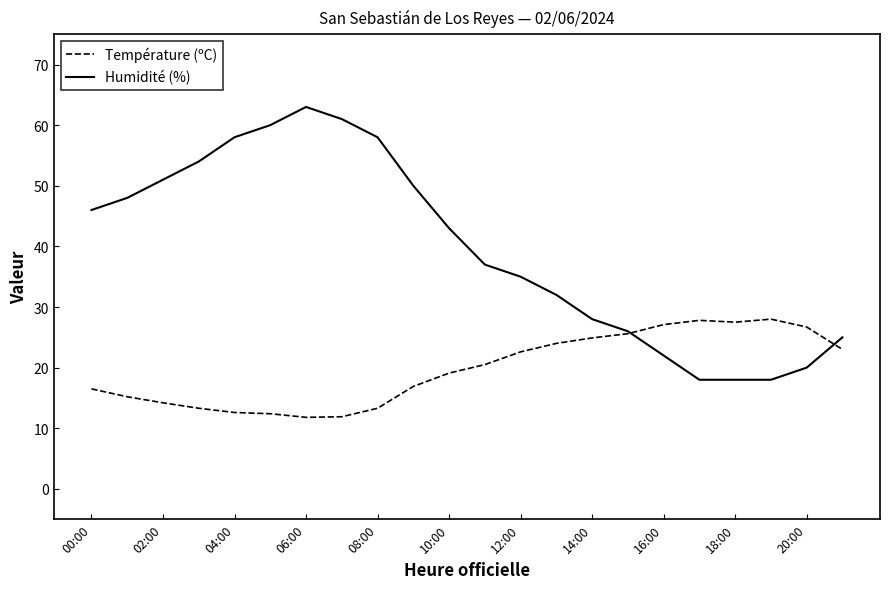

True or false: Humidité (%) has more than 0 points higher than both neighbors.

True